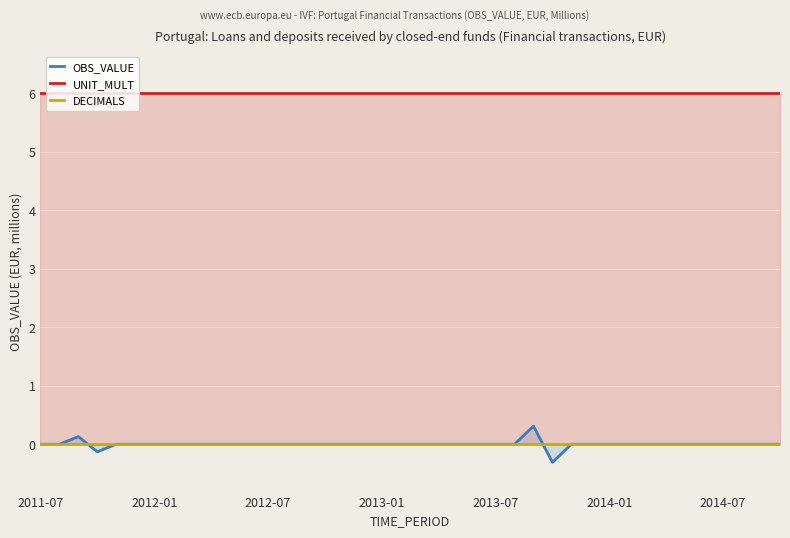

What position from the right is 7?

33